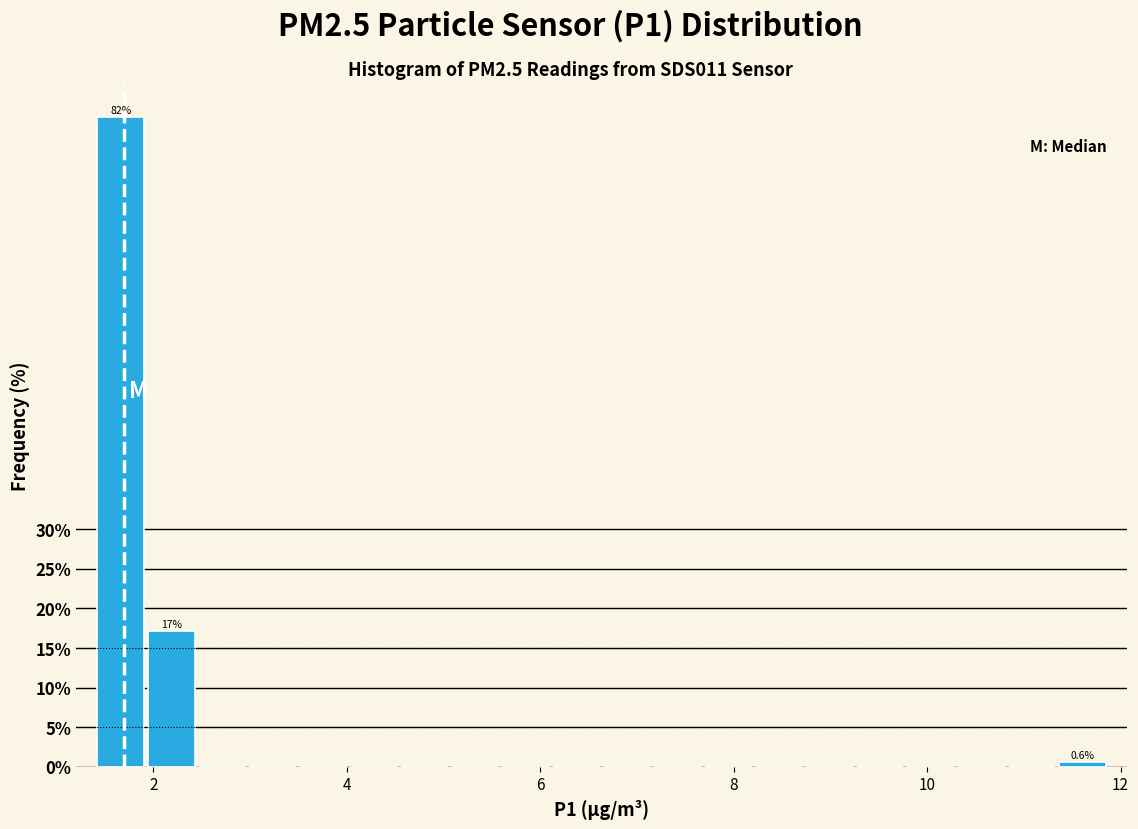

Around what value on the x-axis is the tallest bar? Give the approximate position of its centre, as read against the axis.

1.6